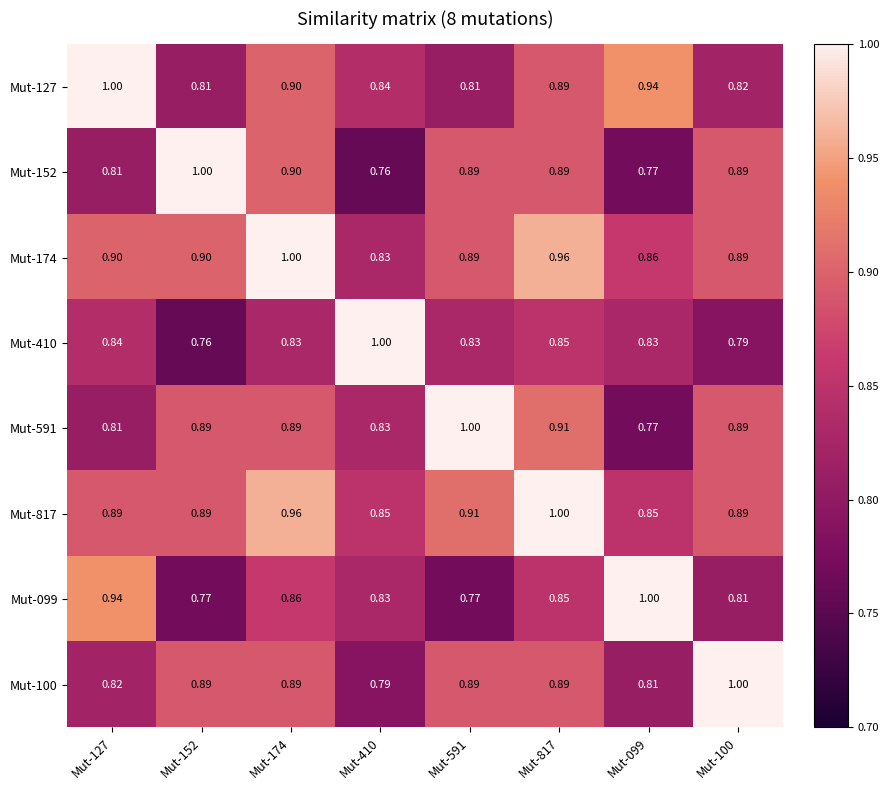

Is the value of Mut-127 at Mut-591 greater than the value of Mut-099 at Mut-174?

No